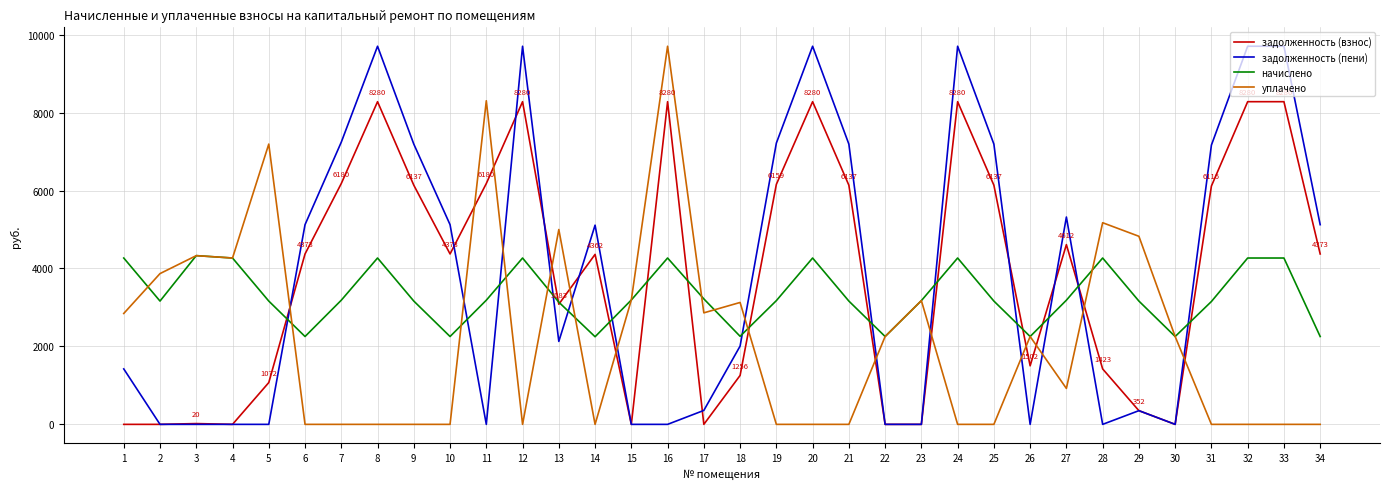

At 20, list the series in order from largest to smallest.

задолженность (пени), задолженность (взнос), начислено, уплачено